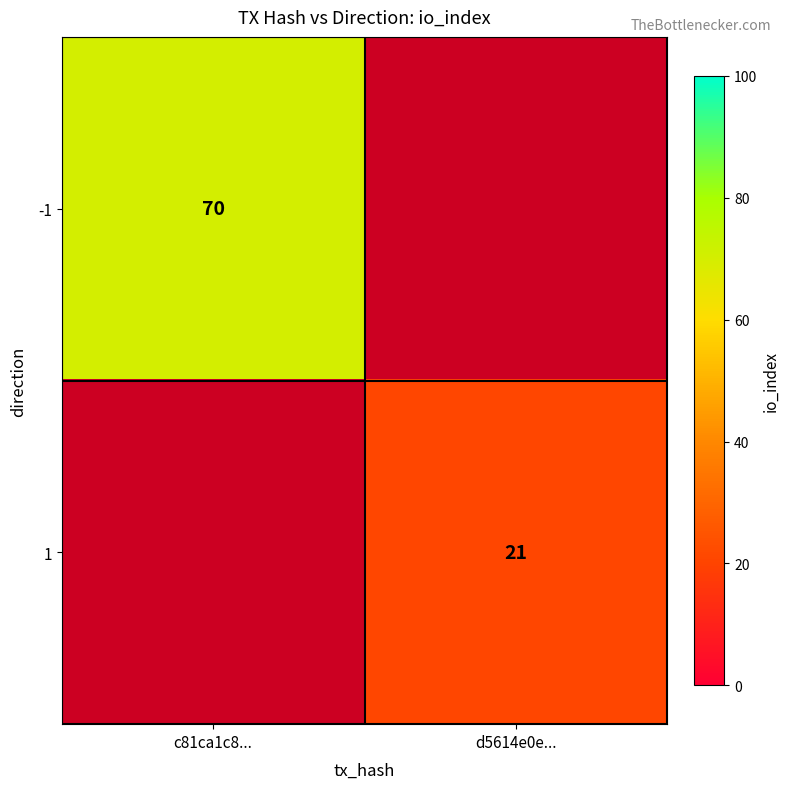

Is it true that 1 equals 37 at d5614e0e...?

False